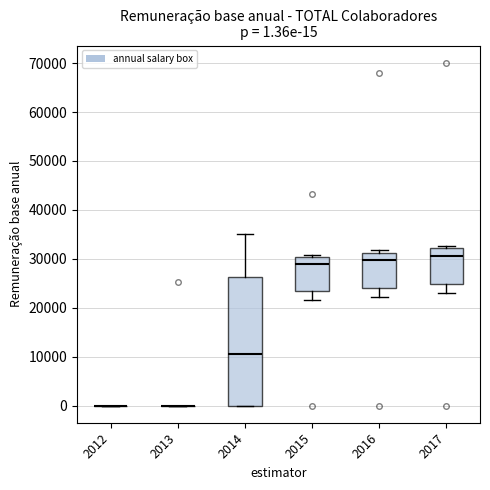

Which box is the tallest, from its lower edge to its upper edge?

2014